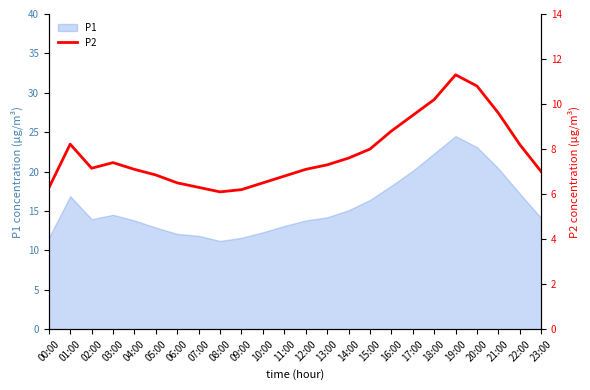

Is it true that P1 equals 20.1 at 17:00?

True